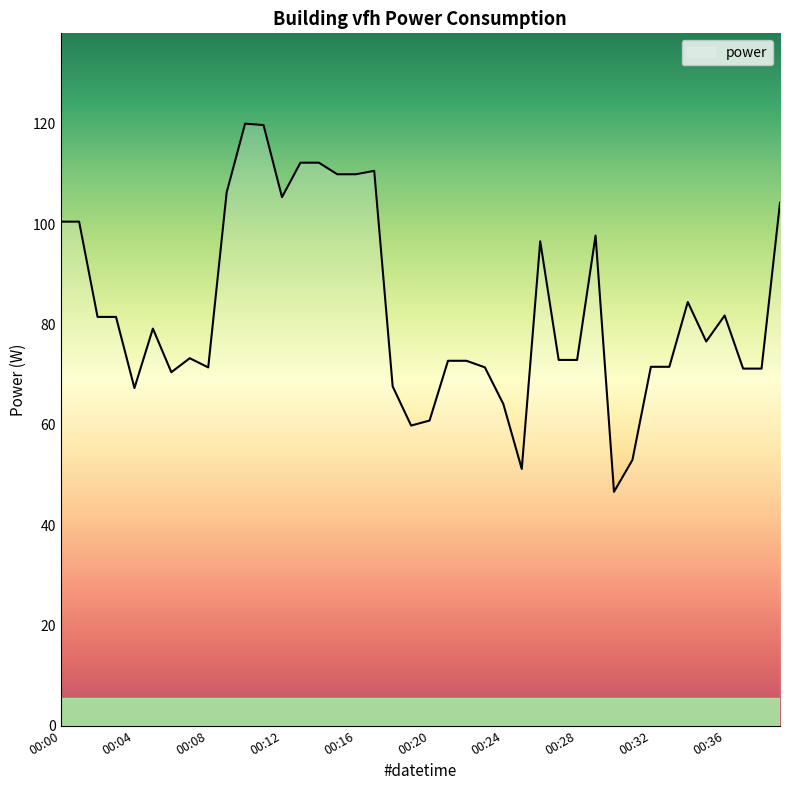

What is the smallest value displayed?

46.6